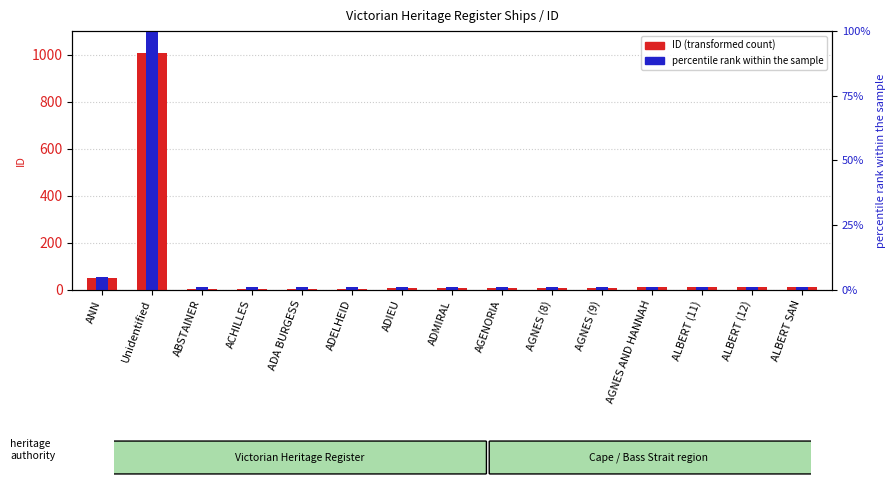

How many groups of bars are there?

15